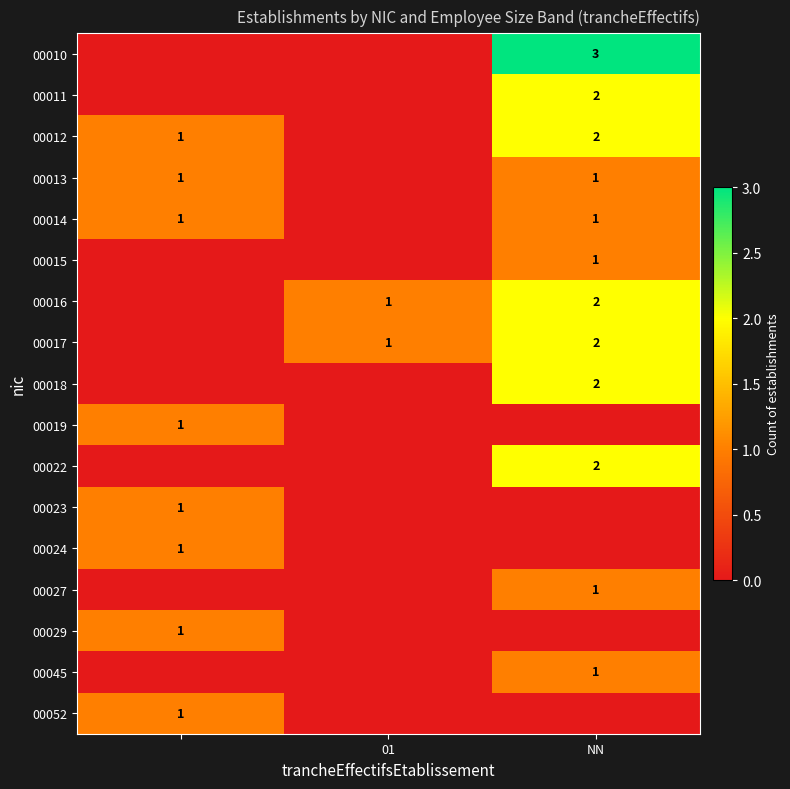

The value of 00013 at NN is 0. True or false?

False